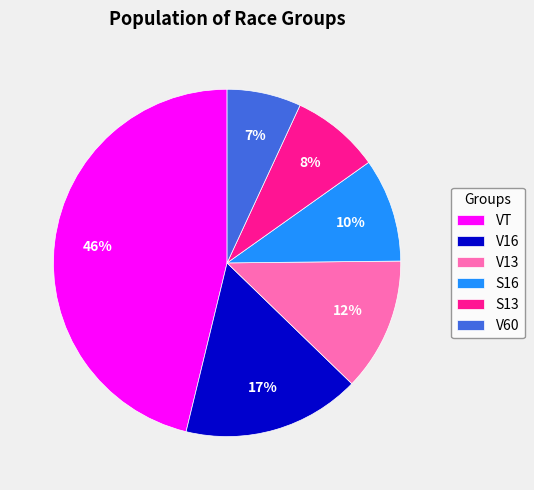

Is the sum of VT and V13 greater than half?

Yes